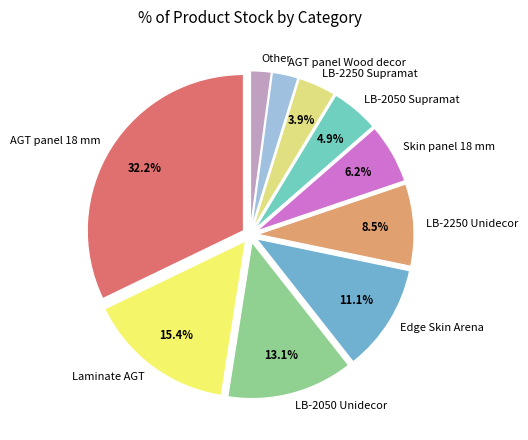

The LB-2050 Unidecor slice represents 23% of the pie. True or false?

False